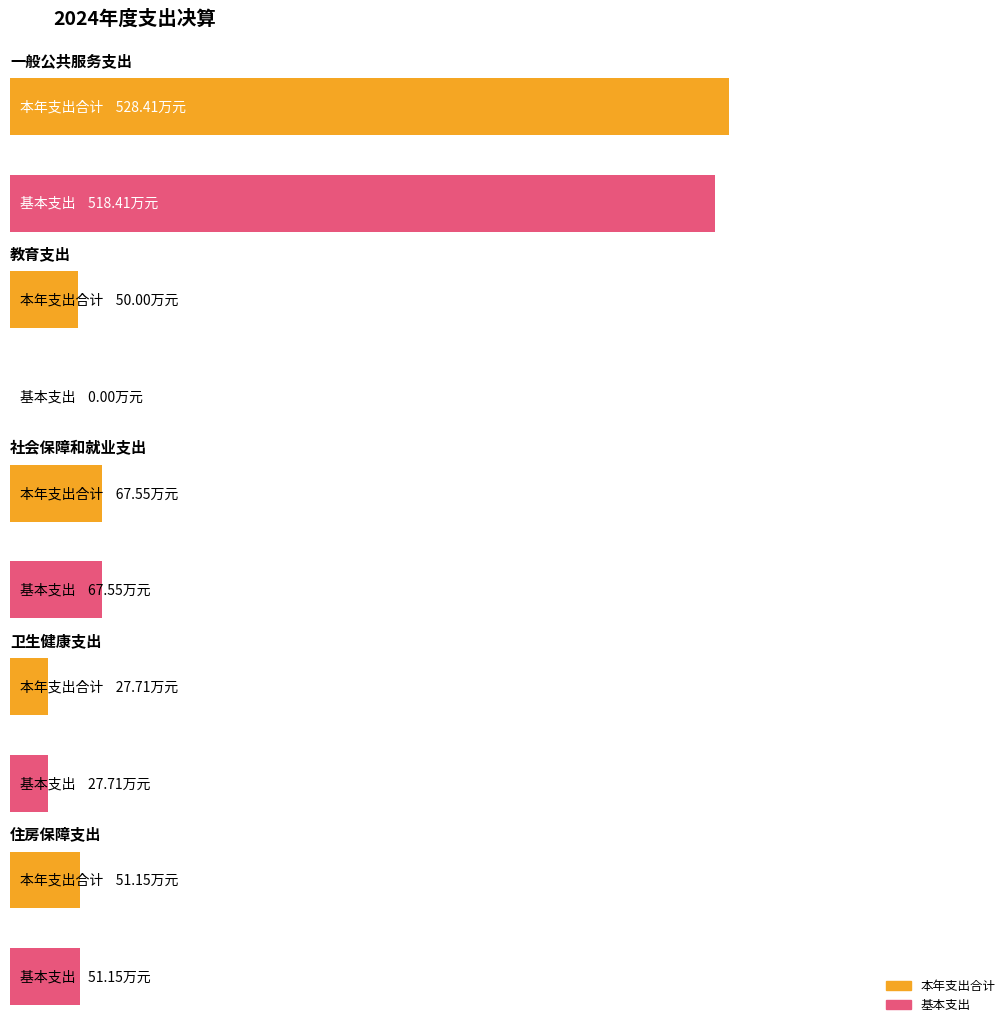

What is the sum of the 本年支出合计 values at 社会保障和就业支出 and 一般公共服务支出?

596.0